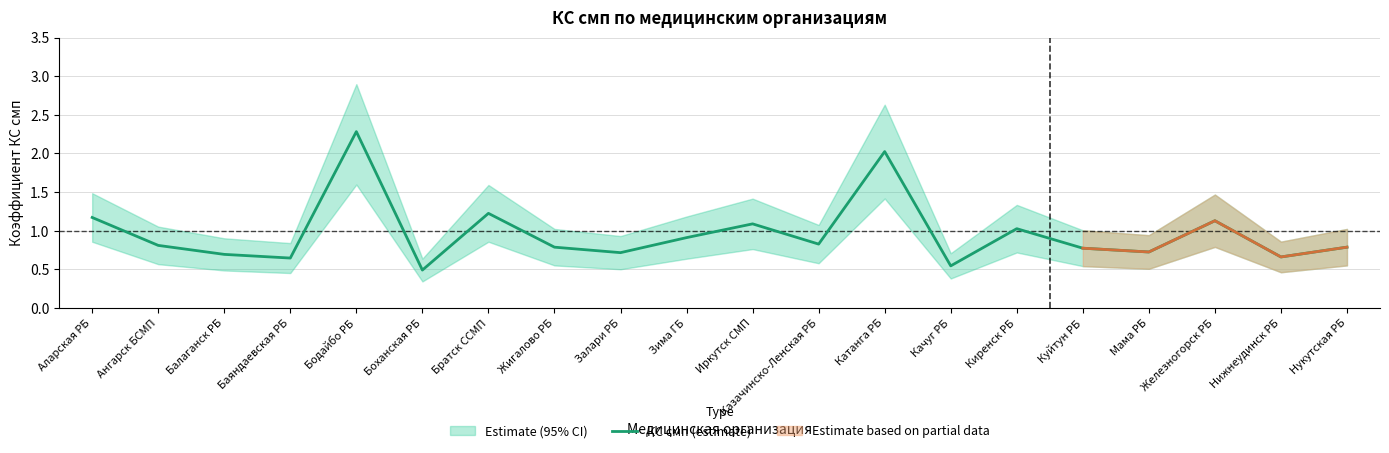

What is the label of the 7th point from the left?

Братск ССМП